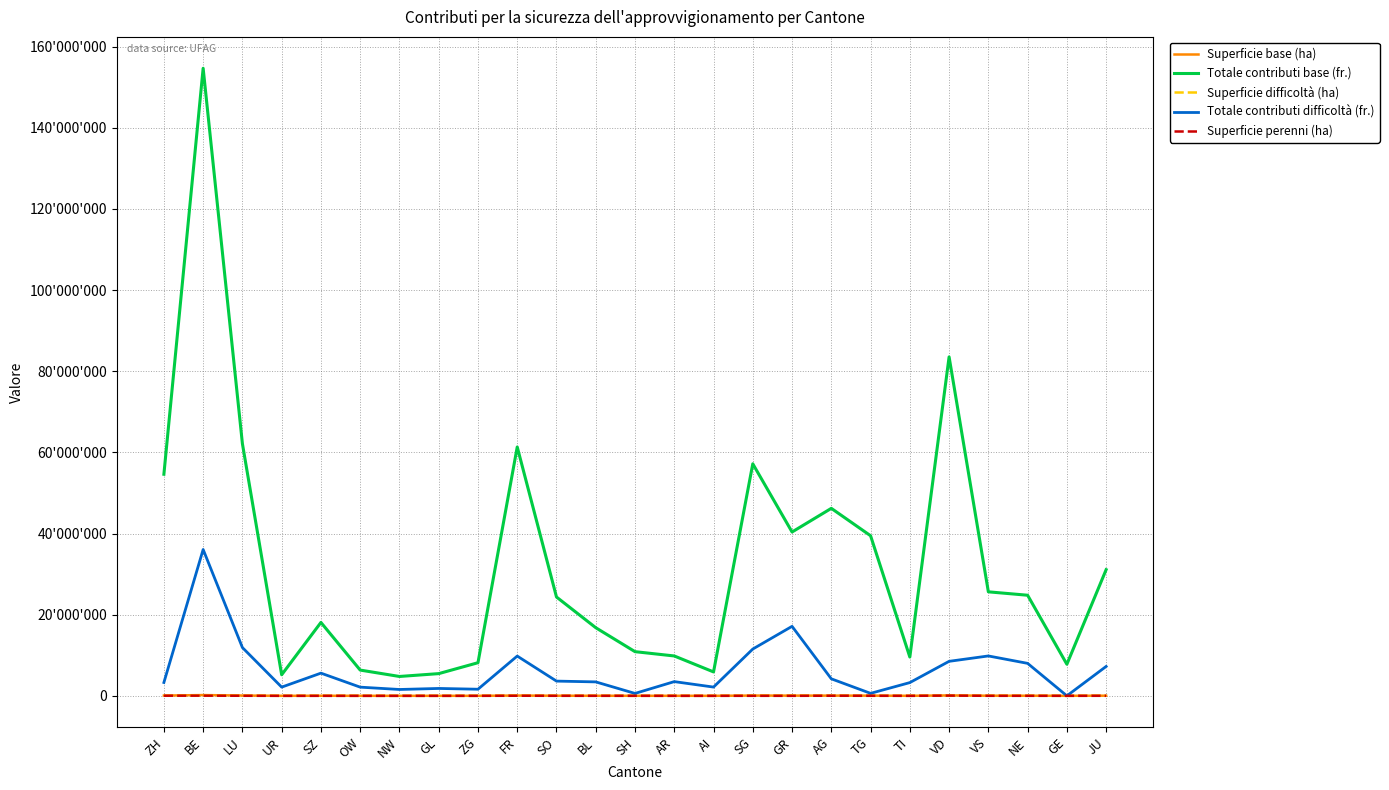

Which series has the largest total across all categories?

Totale contributi base (fr.)